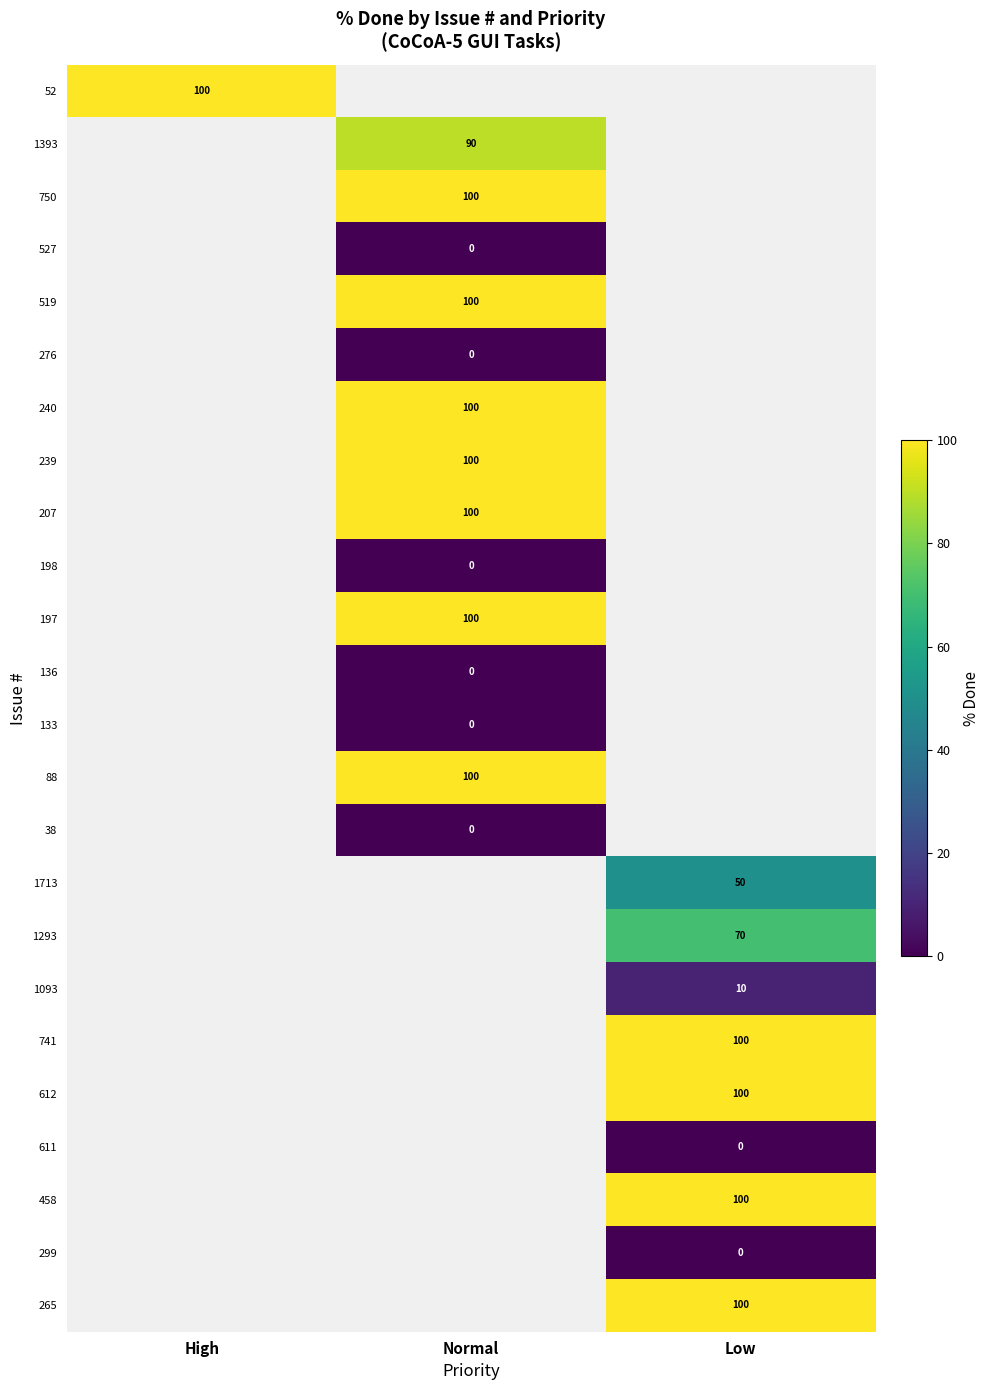

Between Normal and Low, which is larger?

Low